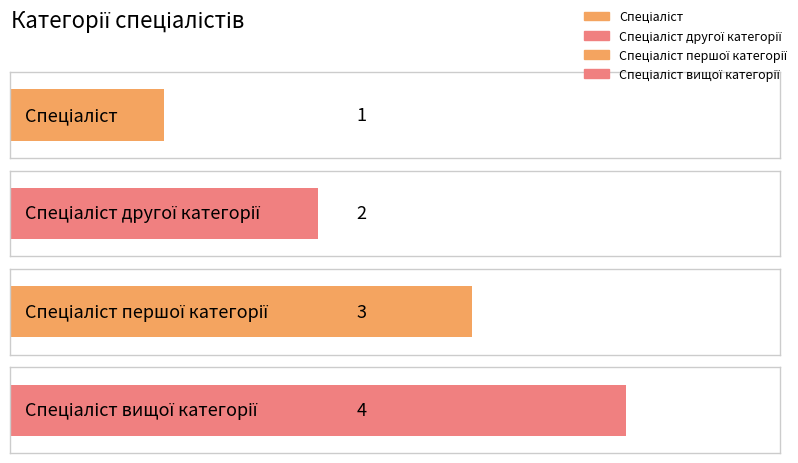

How many bars are there in total?

4